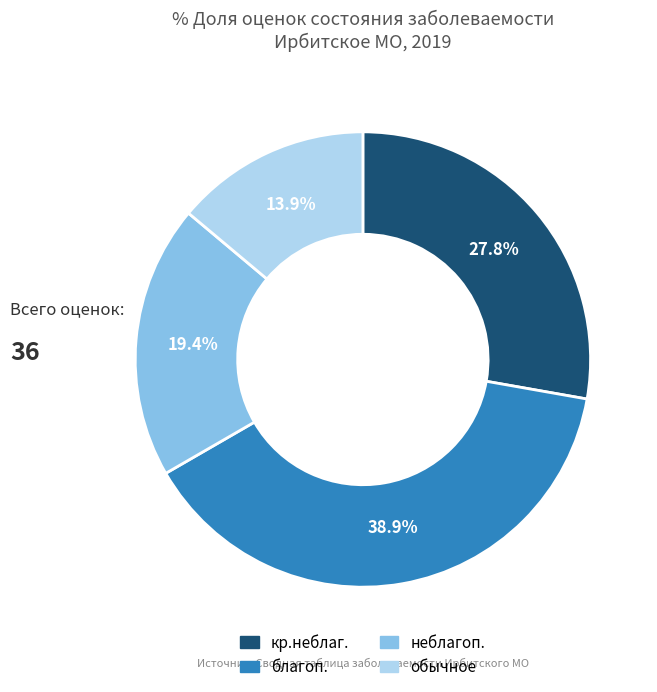

To the nearest percent, what is the difference between the largest and smallest slice percentages?

25%